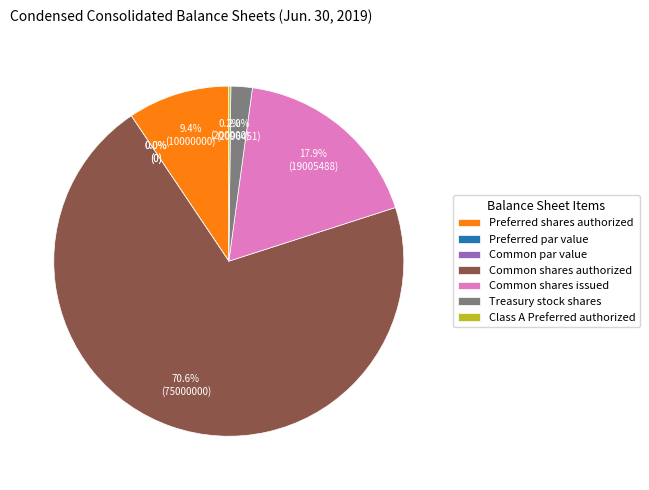

Approximately how many times larger is the value at Common shares issued compared to Class A Preferred authorized?

95.0